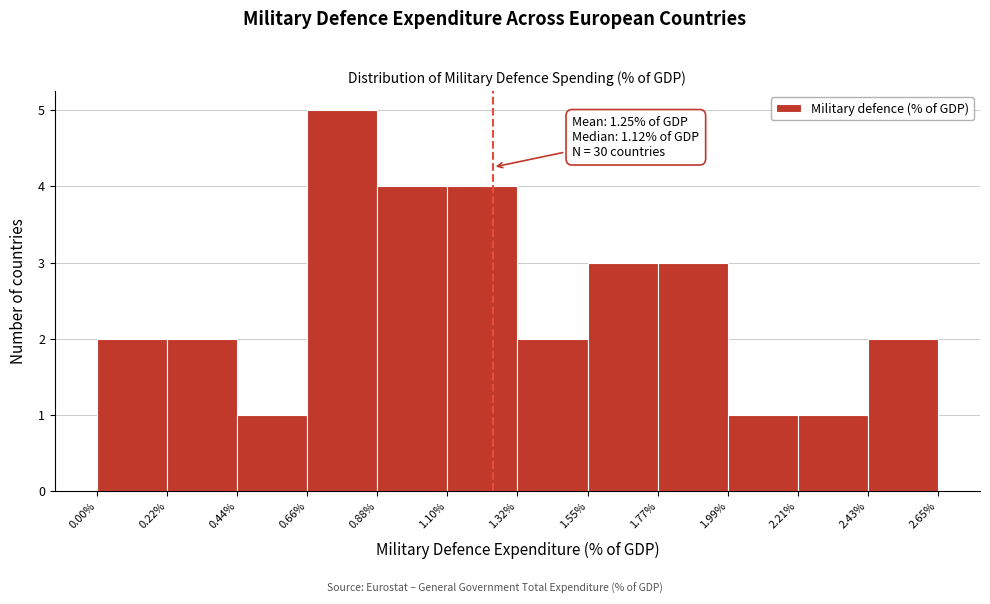

Over which range of the x-axis is the bar tallest?

0.66% to 0.88%